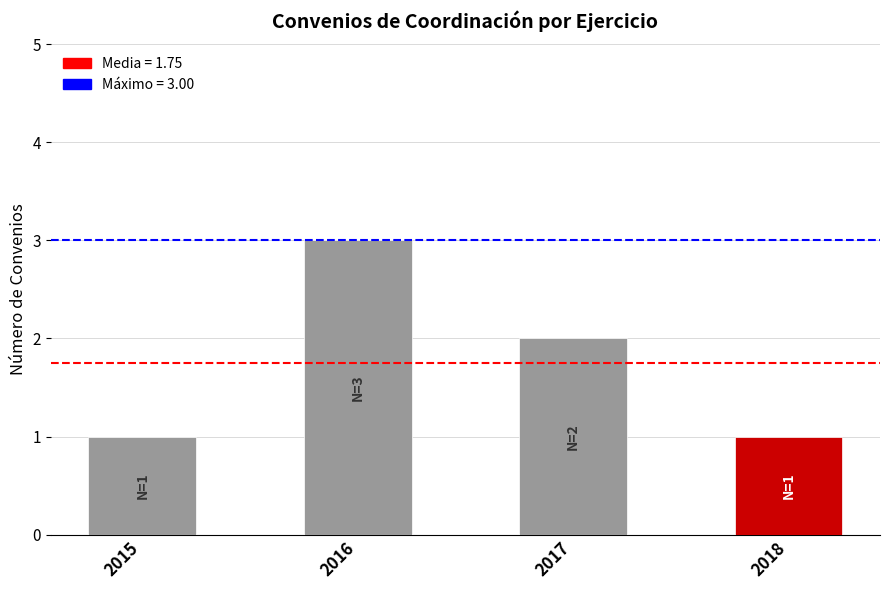

How many bars are there in total?

4